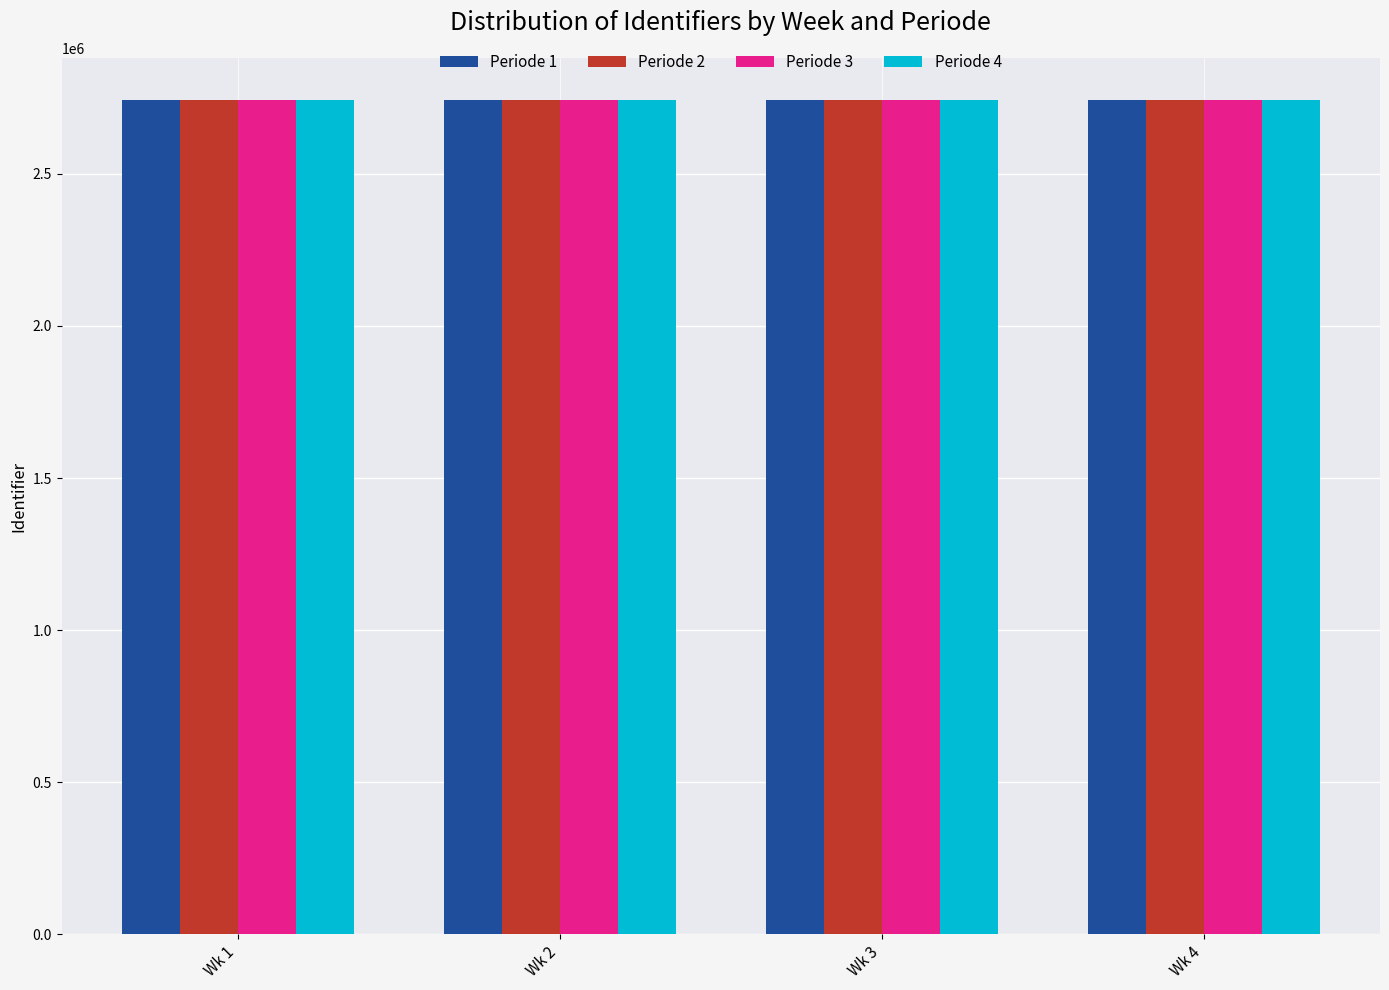

What is the sum of all Periode 1 values?

10974795